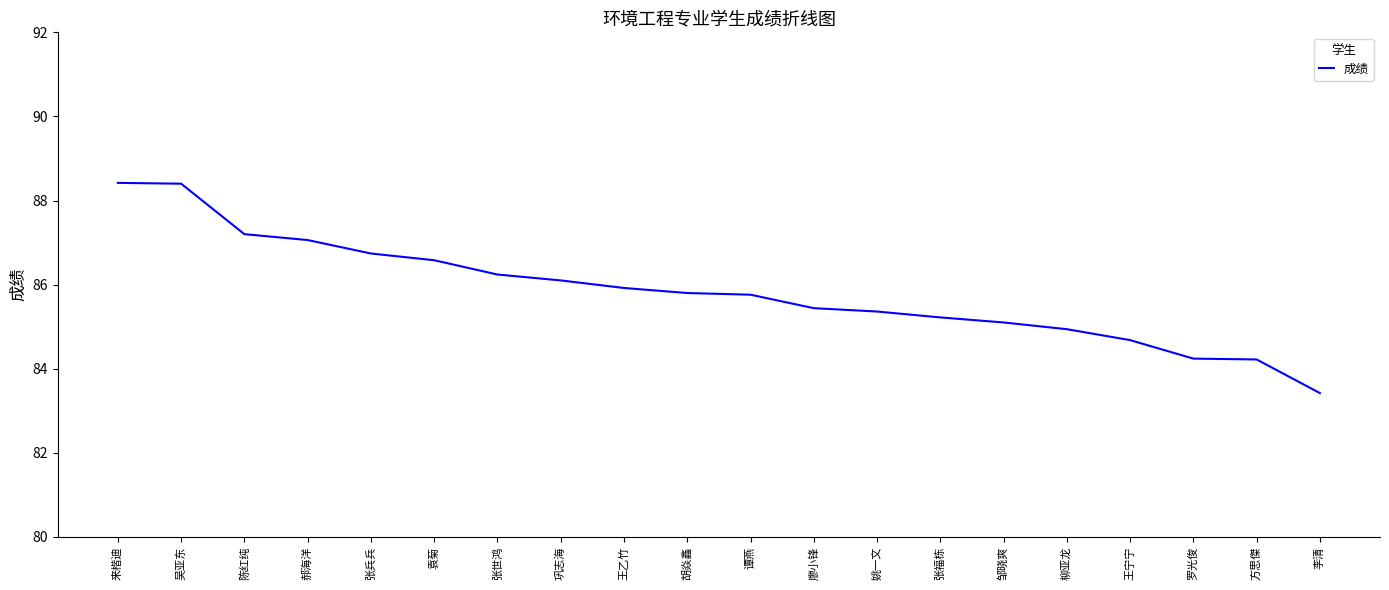

How many lines are shown in the chart?

1